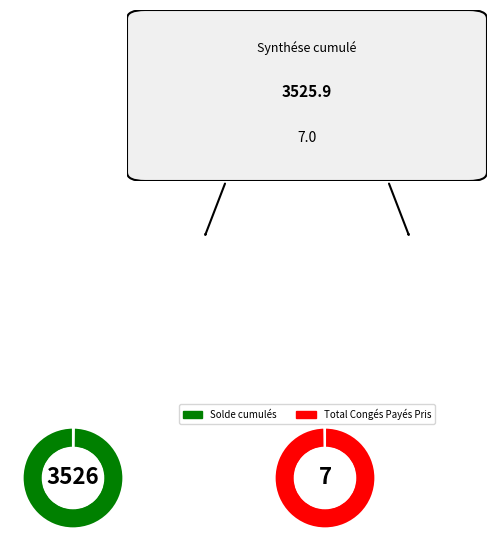

Rank the categories by value from lowest to highest.

Total Congés Payés Pris, Solde cumulés